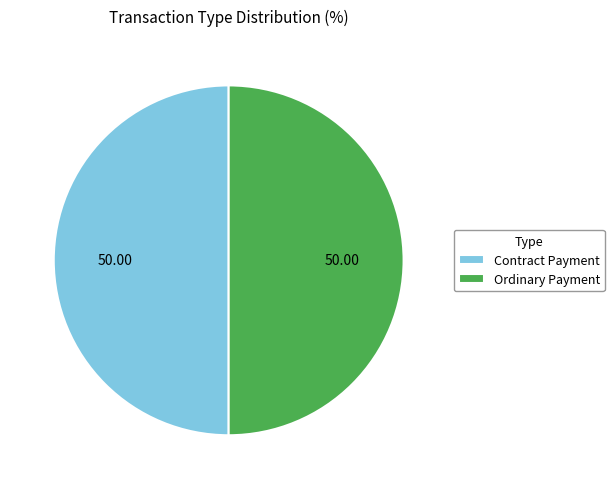

Do Contract Payment and Ordinary Payment together represent more than half of the pie?

Yes